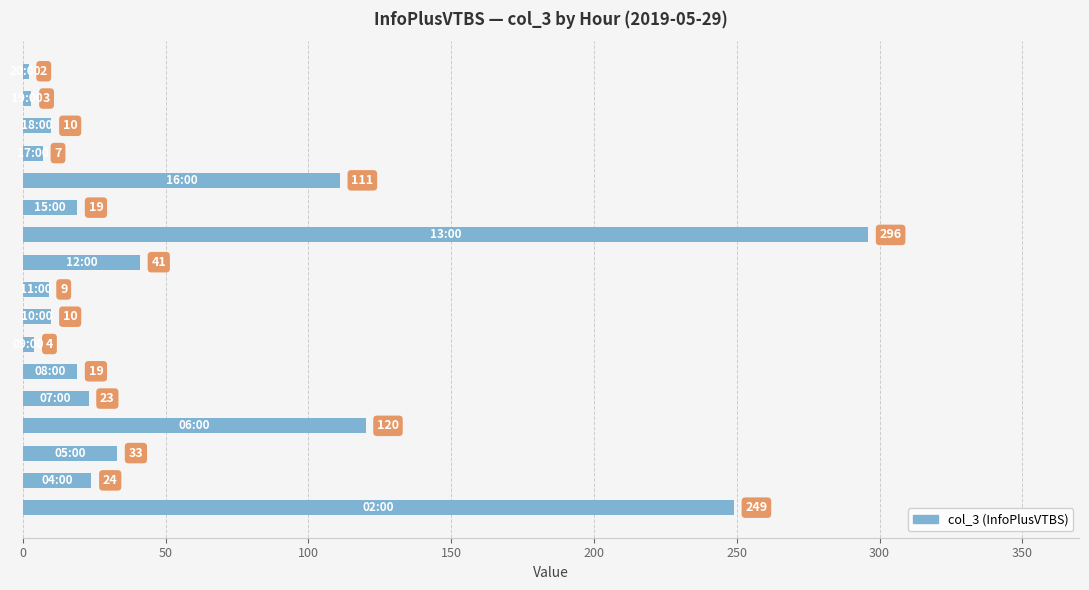

What is the sum of all values?

980